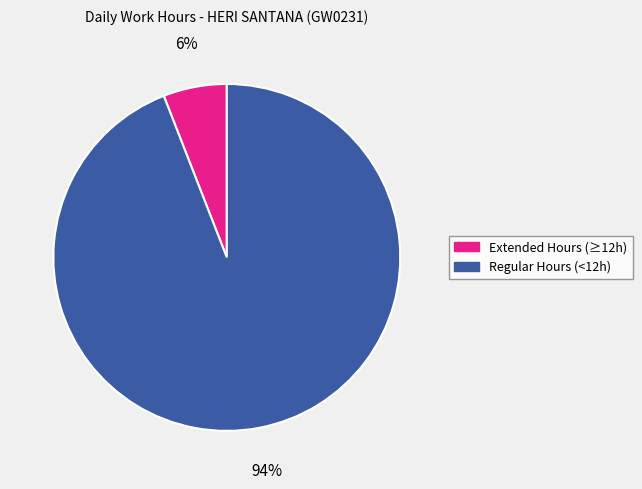

Is there any slice that represents more than half of the pie?

Yes